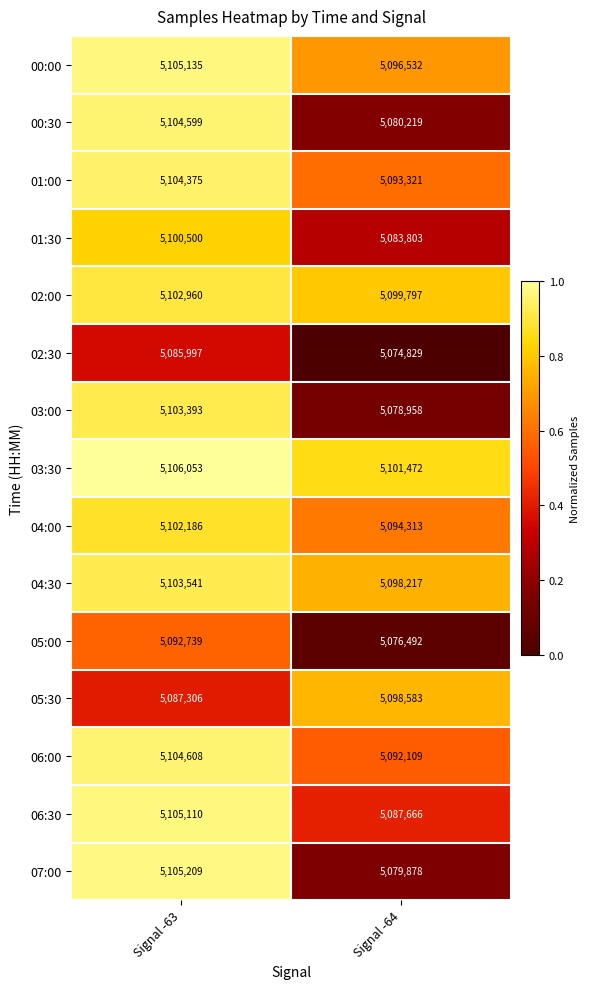

Rank the series at Signal -64 from lowest to highest value.

02:30, 05:00, 03:00, 07:00, 00:30, 01:30, 06:30, 06:00, 01:00, 04:00, 00:00, 04:30, 05:30, 02:00, 03:30